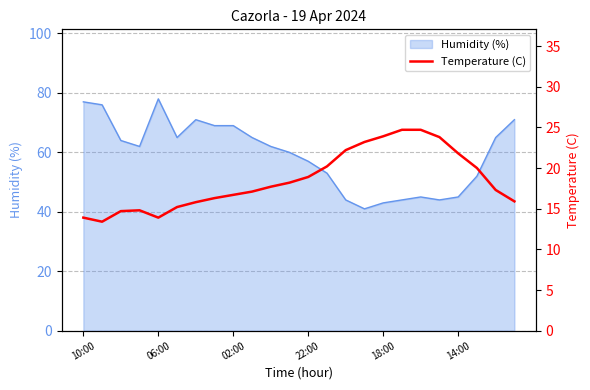

Count the number of categories in the chart.

24